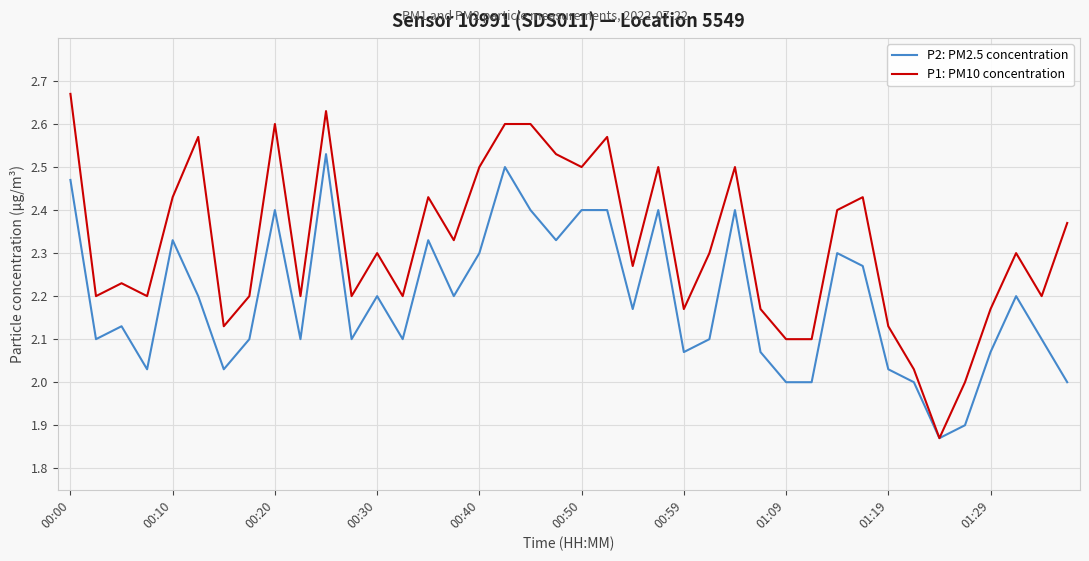

Which series has the largest range (max minus min)?

P1: PM10 concentration